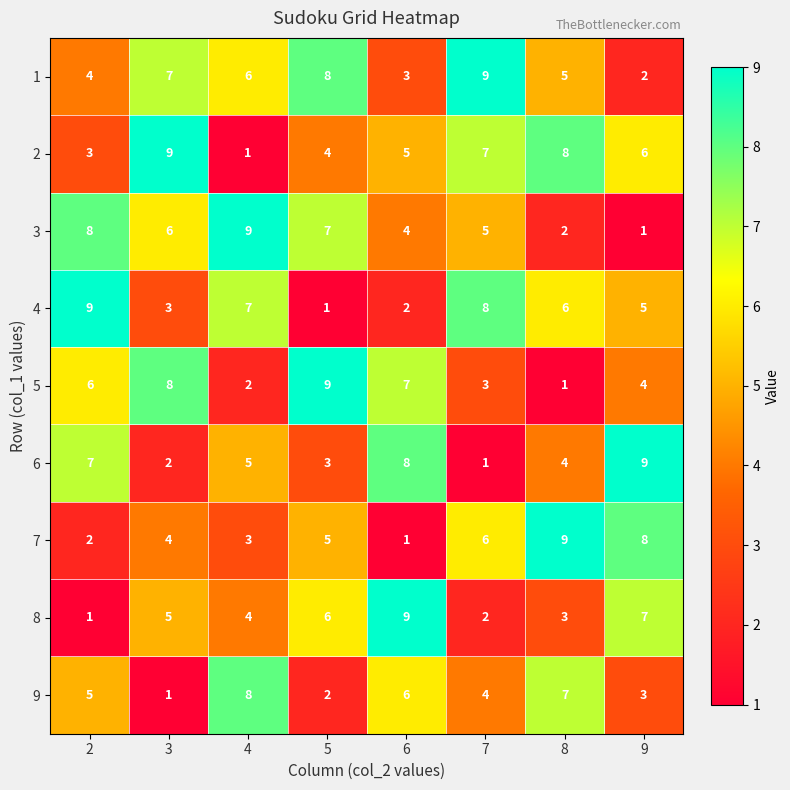

What is the spread (max minus min) of values at 9?

8